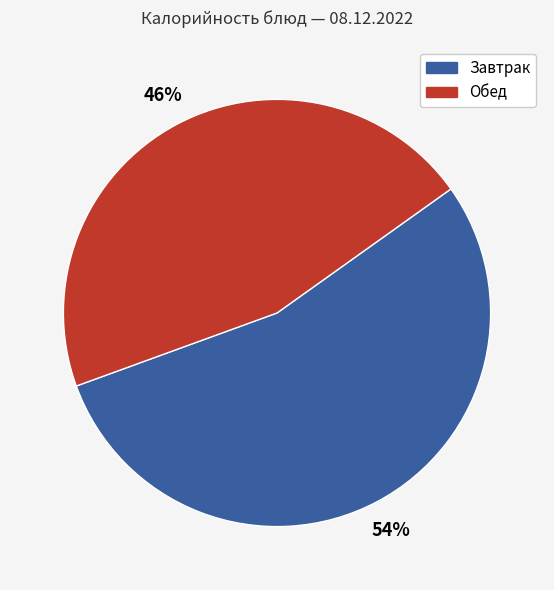

Is there any slice that represents more than half of the pie?

Yes